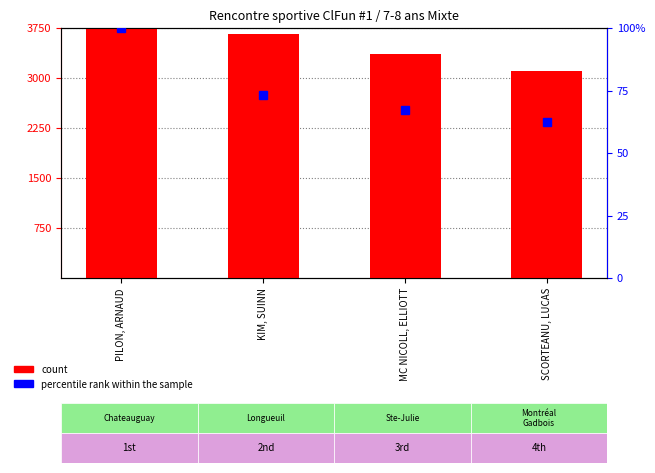

Between MC NICOLL, ELLIOTT and KIM, SUINN, which is larger?

KIM, SUINN